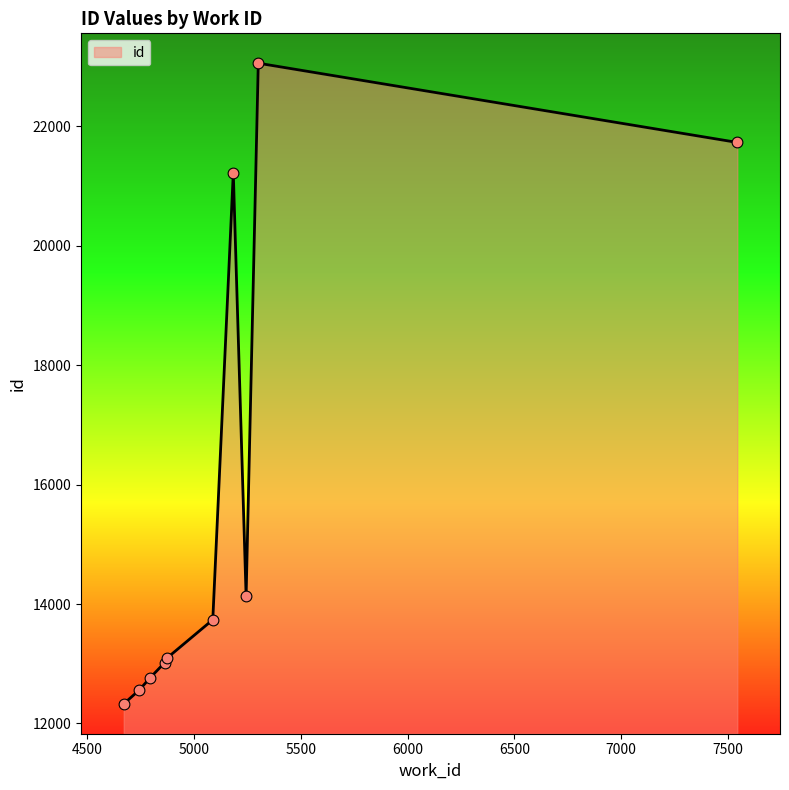

What is the smallest value displayed?

12328